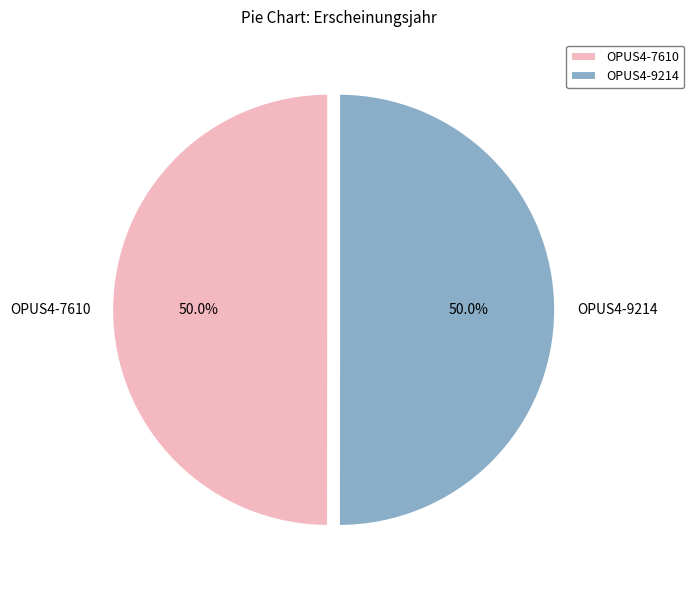

Approximately how many times larger is the value at OPUS4-7610 compared to OPUS4-9214?

1.0